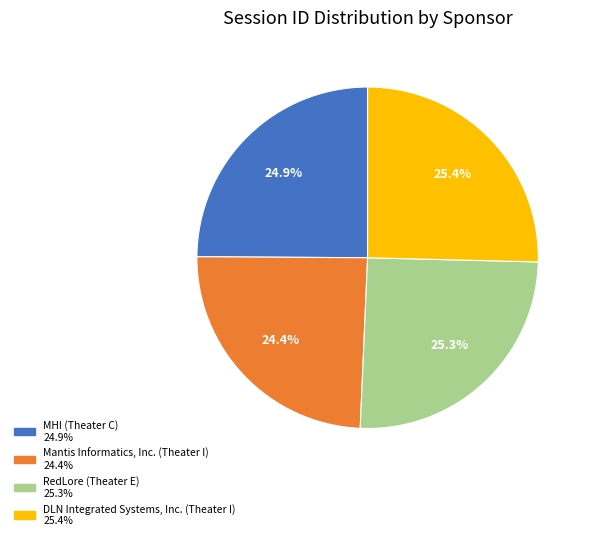

Does any single category account for the majority?

No